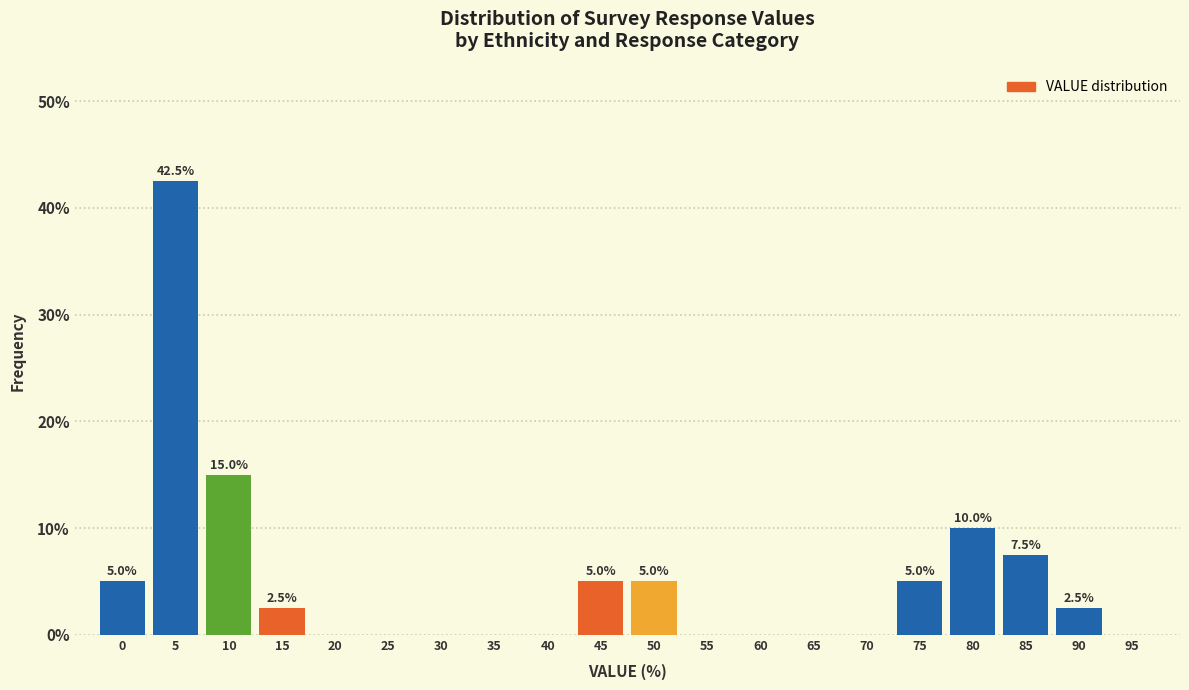

Reading left to right, list all the values displayed in this chart.

0=5.0	5=42.5	10=15.0	15=2.5	20=0.0	25=0.0	30=0.0	35=0.0	40=0.0	45=5.0	50=5.0	55=0.0	60=0.0	65=0.0	70=0.0	75=5.0	80=10.0	85=7.5	90=2.5	95=0.0